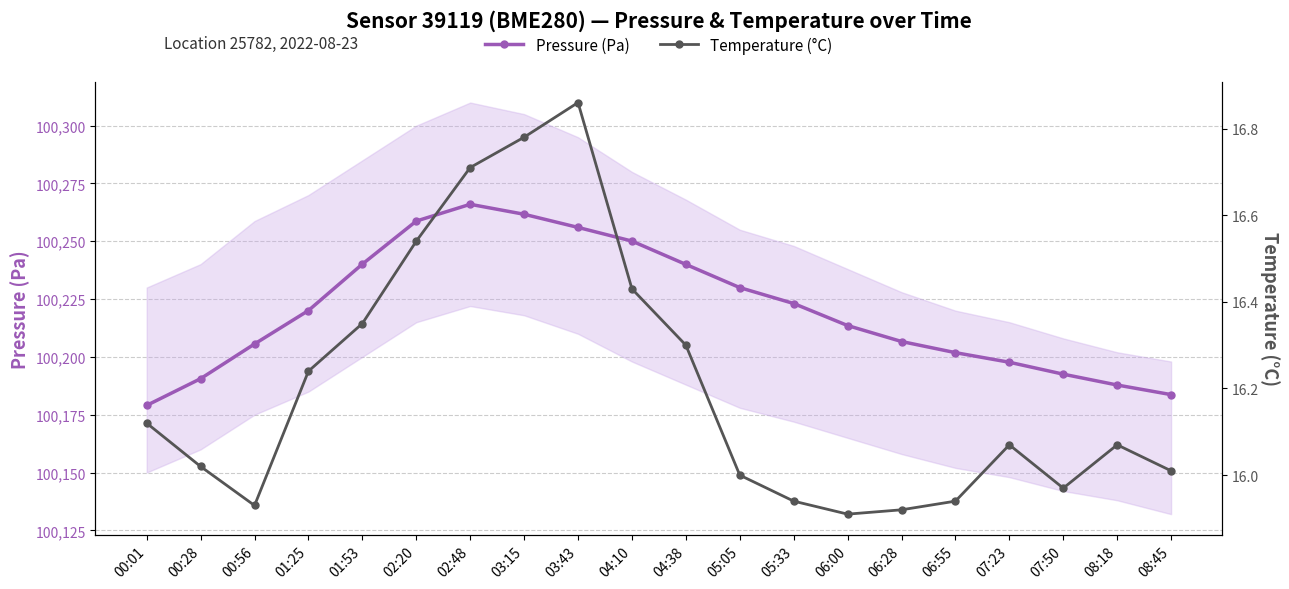

At how many categories does at least one series exceed 21268?

20